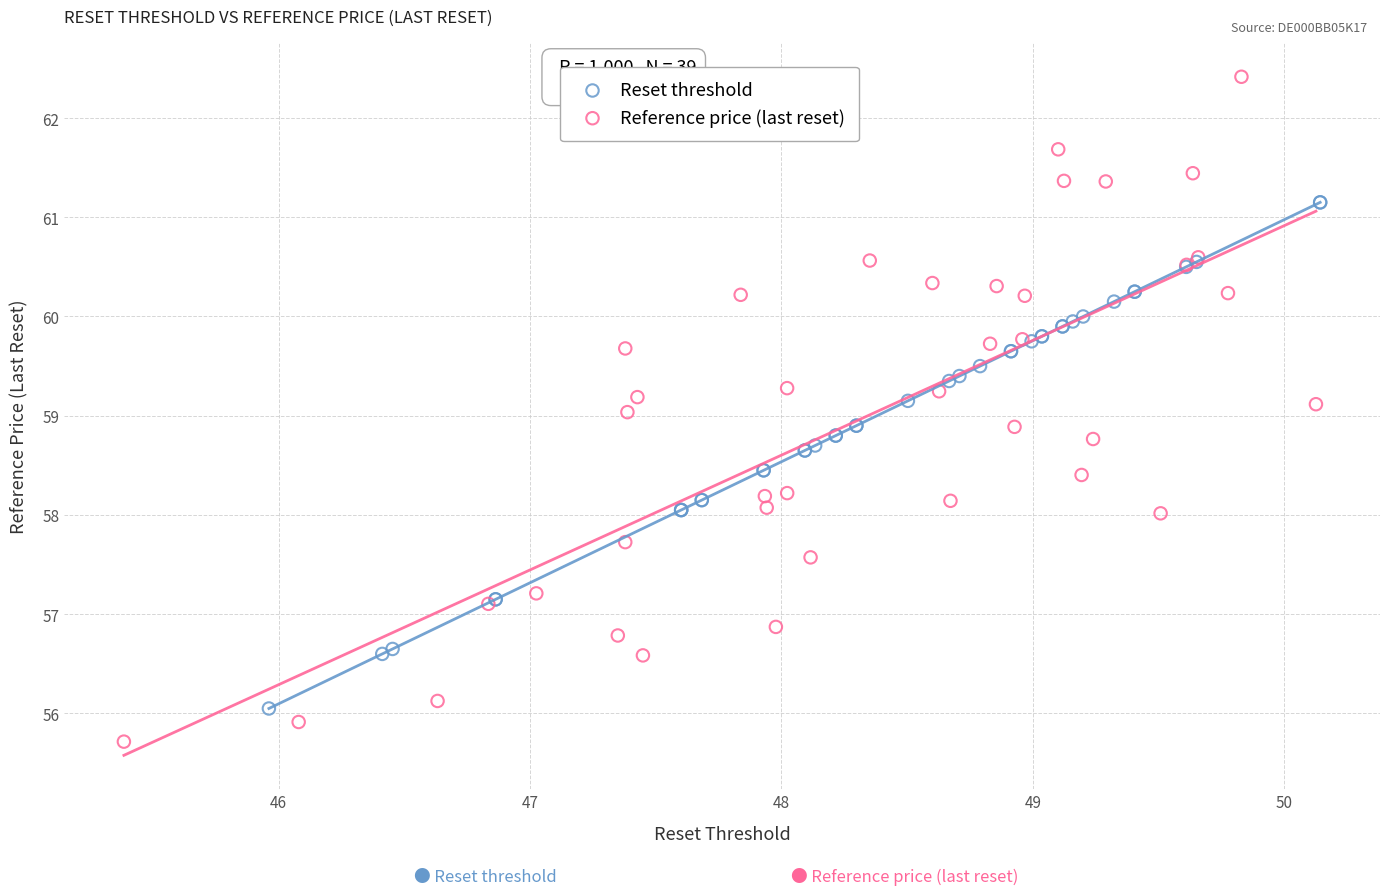

Which series contains the lowest Y value?

Reference price (last reset)